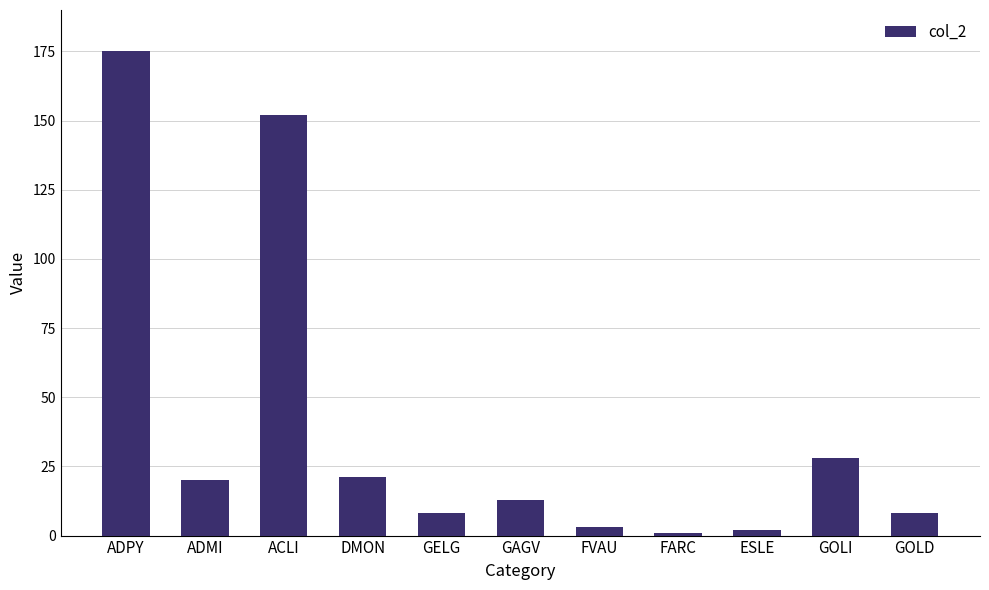

Which label corresponds to the largest value in the chart?

ADPY